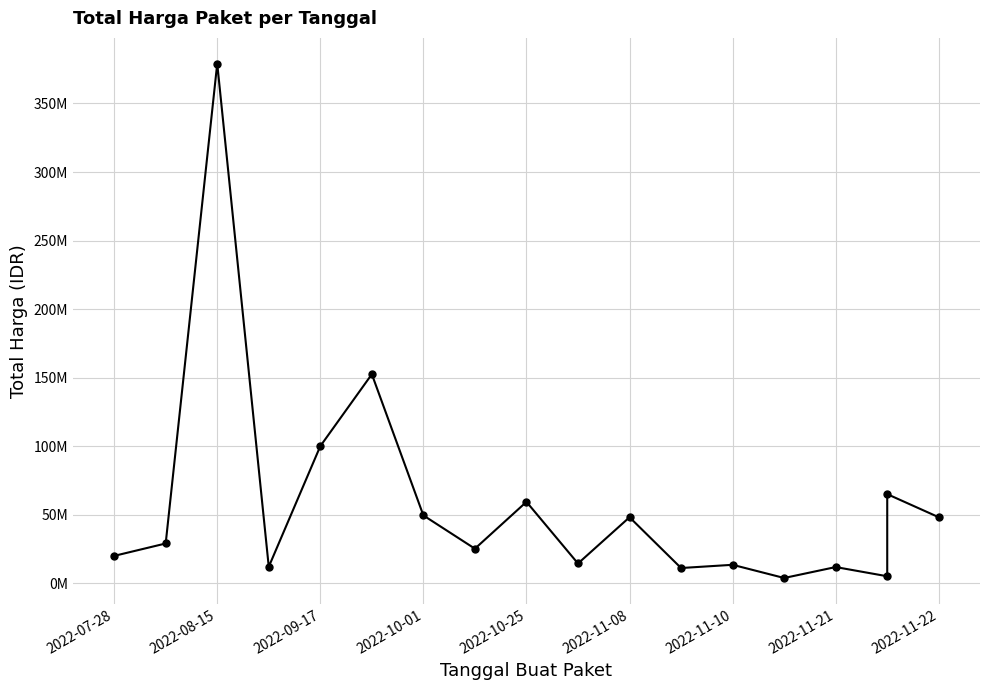

What is the value of the 1st point from the left?

19950000